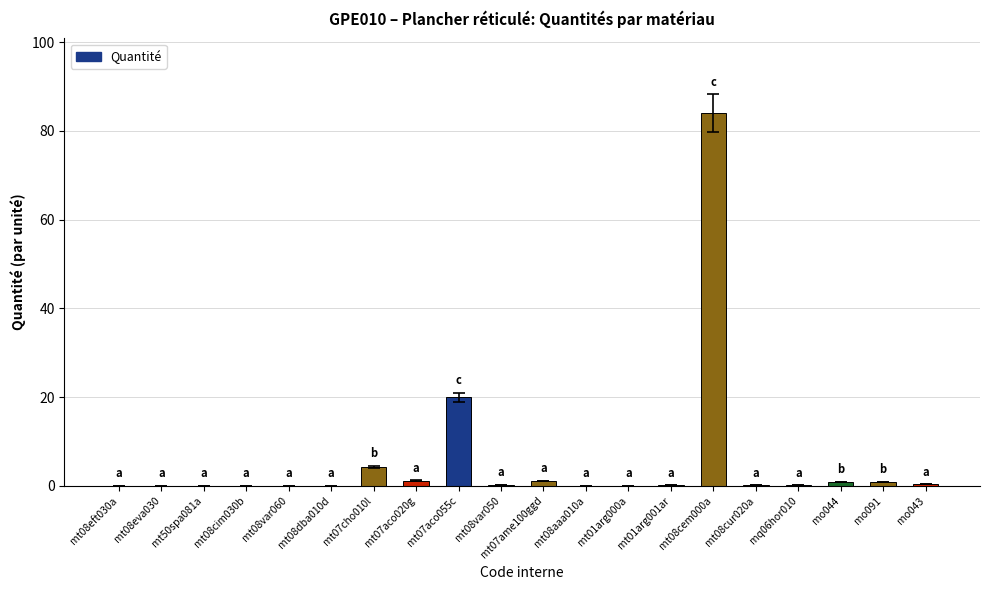

What is the difference between the values at mt01arg001ar and mo044?

0.7